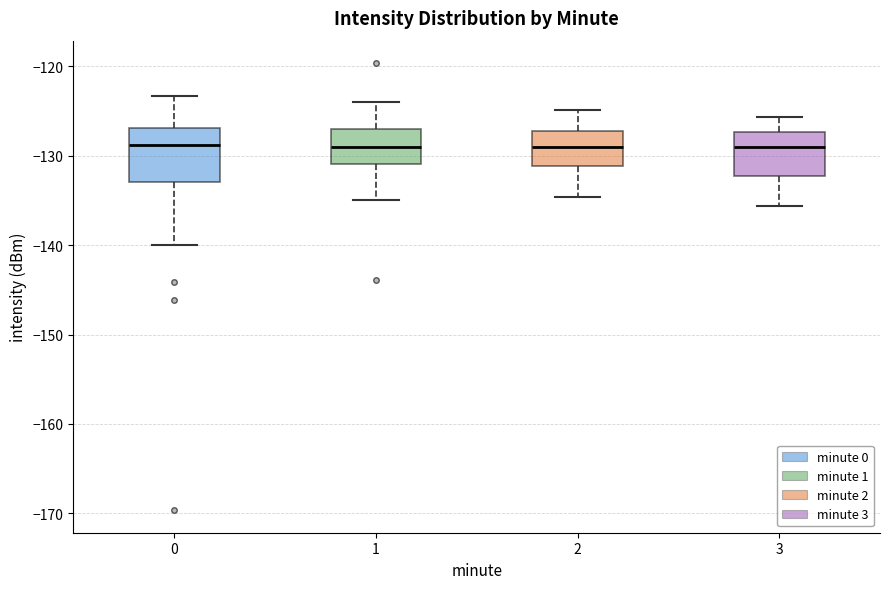

Where does the median line of the box at x = 2 sit on the y-axis? The values are not printed on the chart, so give them approximately, as read against the axis.

-129